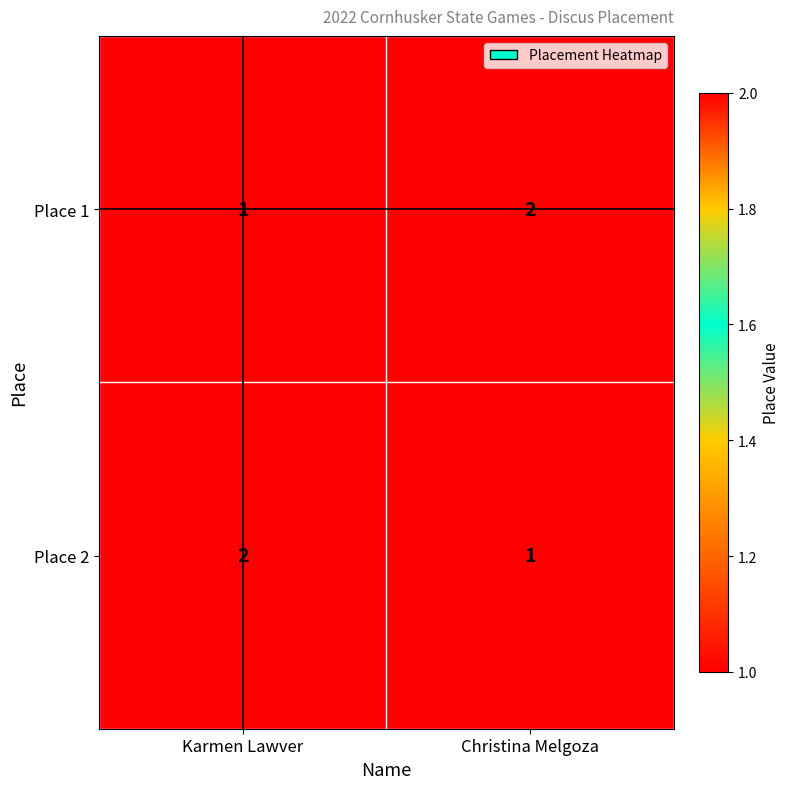

Reading right to left, extract all data points from this chart.

Place 1: Christina Melgoza=2	Karmen Lawver=1
Place 2: Christina Melgoza=1	Karmen Lawver=2